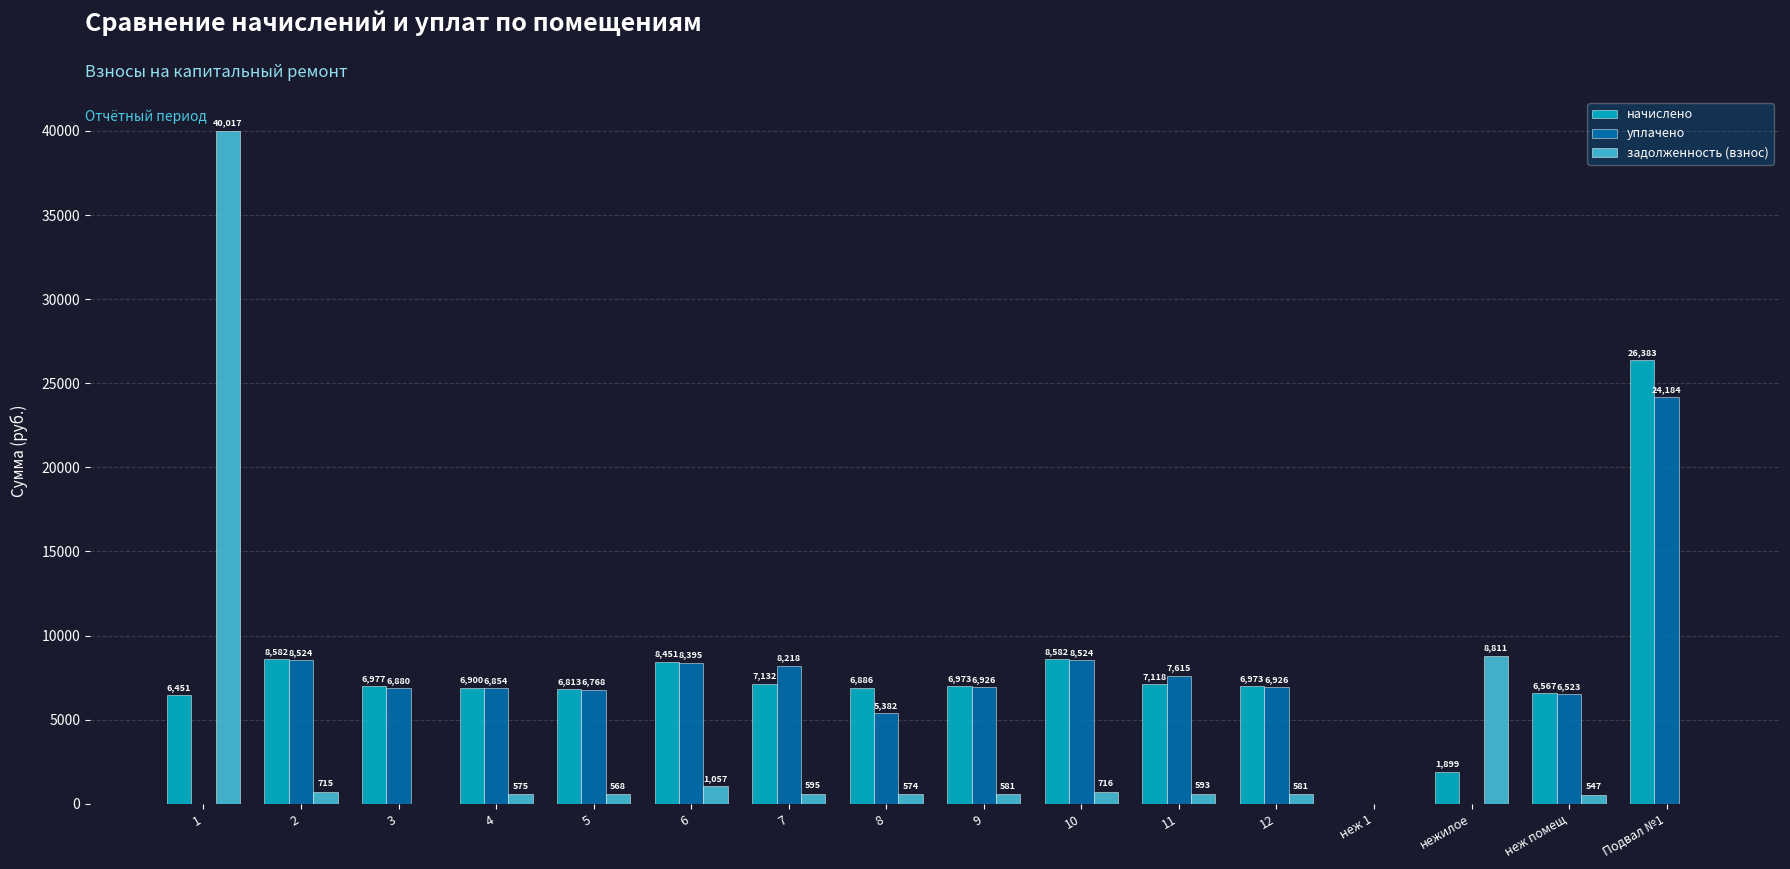

What is the total value across all series at 5?

14148.4